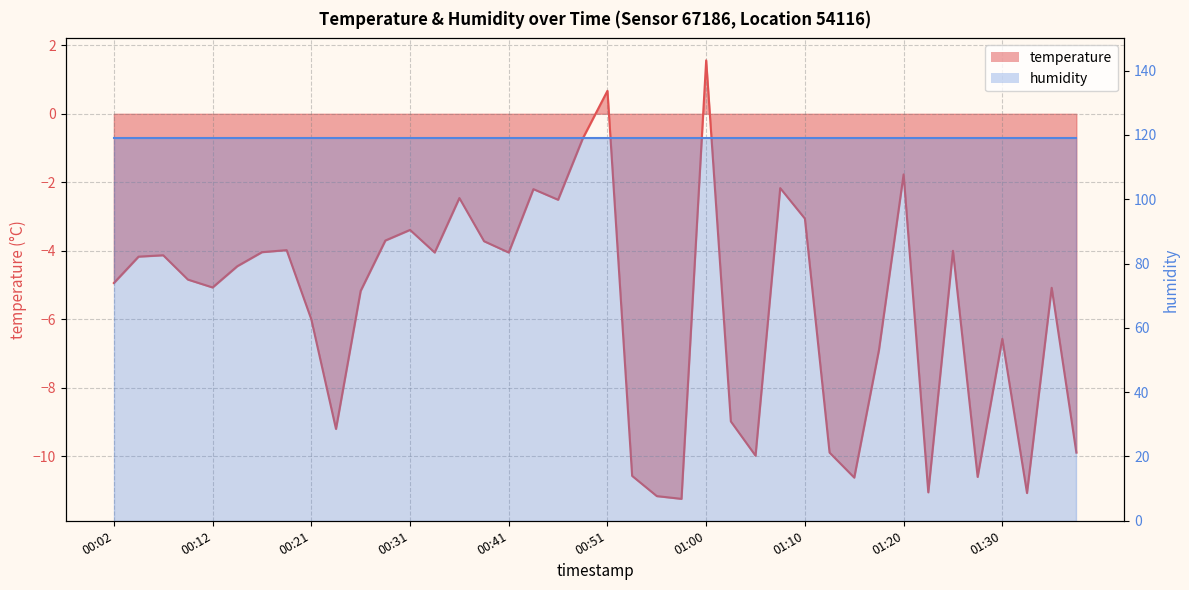

List the labels in order of value, largest first.

01:00, 00:51, 00:48, 01:20, 01:08, 00:43, 00:36, 00:46, 01:10, 00:31, 00:29, 00:38, 00:19, 01:25, 00:16, 00:34, 00:41, 00:07, 00:04, 00:14, 00:09, 00:02, 00:12, 01:34, 00:26, 00:21, 01:30, 01:17, 01:03, 00:24, 01:13, 01:37, 01:05, 00:53, 01:27, 01:15, 01:22, 01:32, 00:55, 00:58